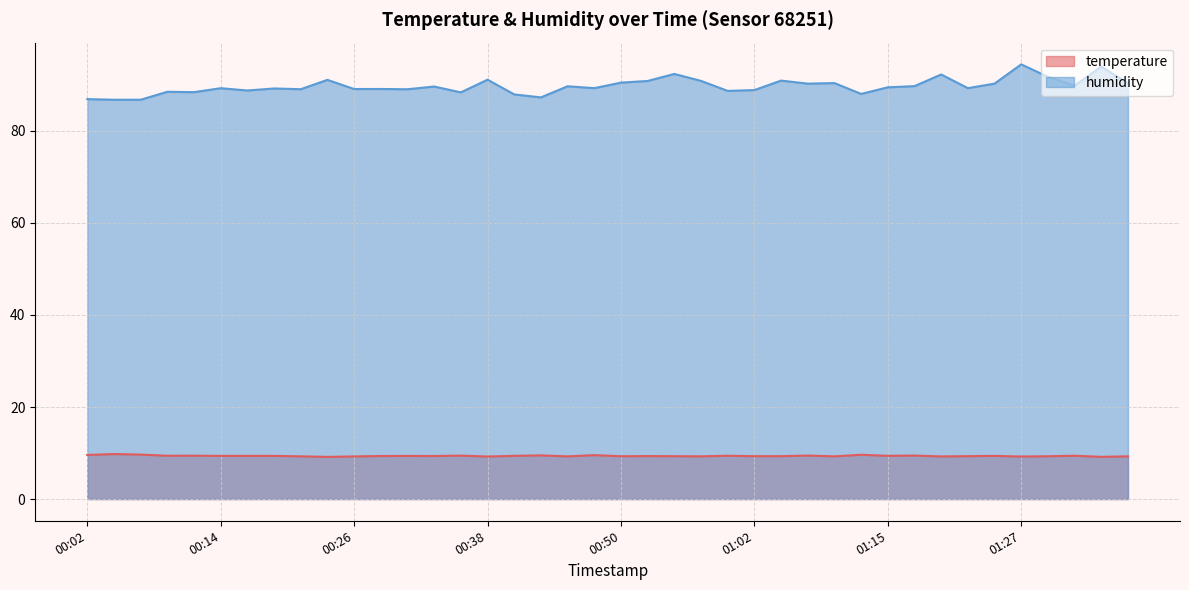

Which series changed the most between 00:19 and 00:23?

humidity